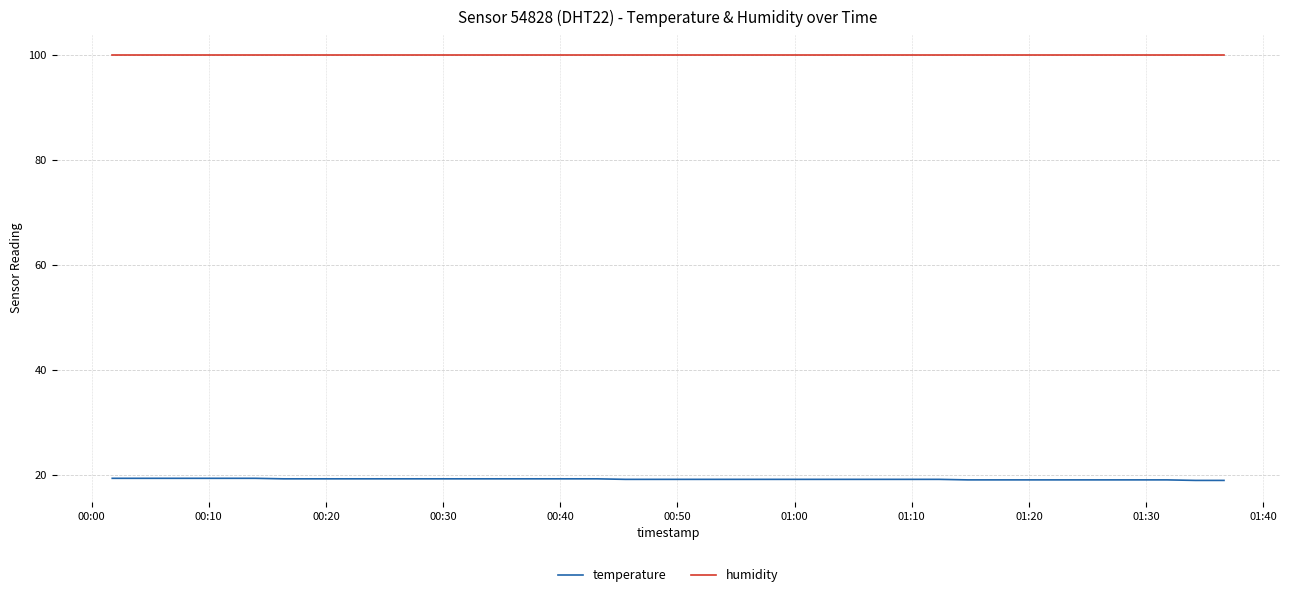

What is the highest value of the humidity series?

99.9